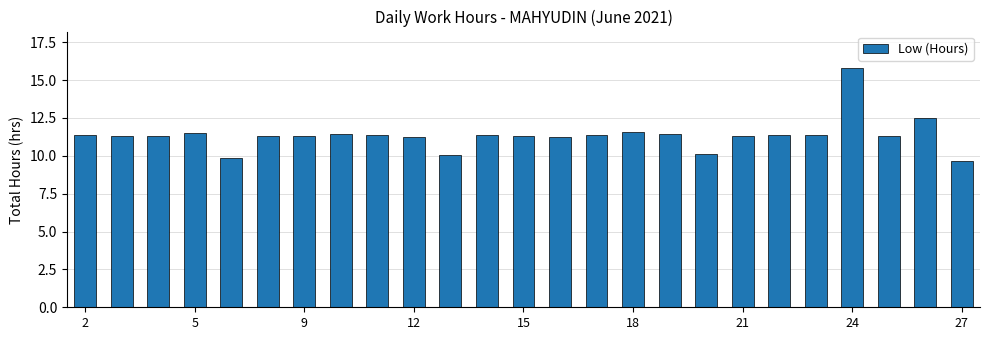

Are the bars grouped side by side (vs. stacked)?

No